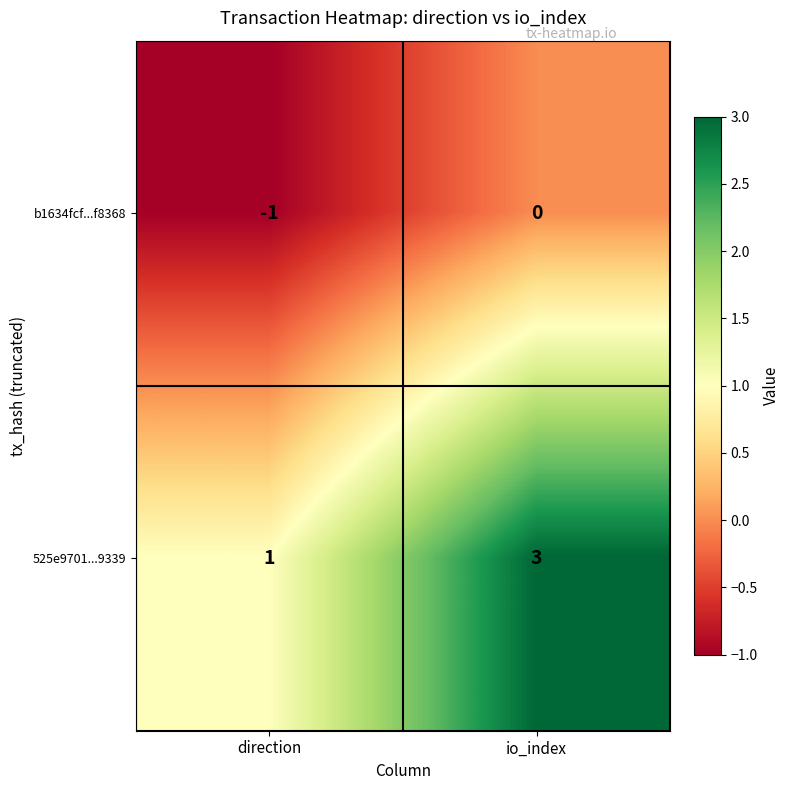

What is the spread (max minus min) of values at io_index?

3